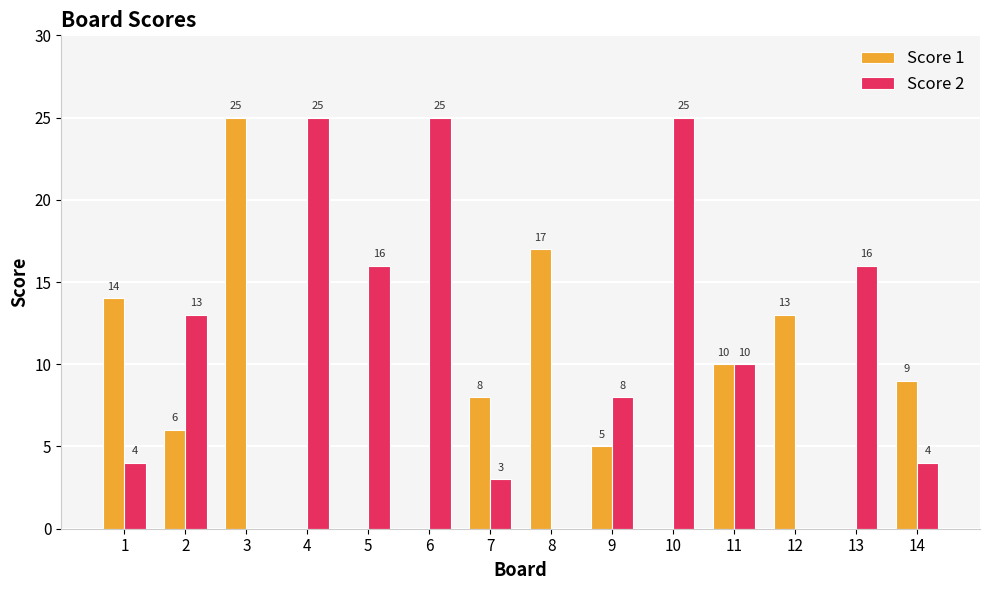

The value of Score 1 at 12 is 7. True or false?

False